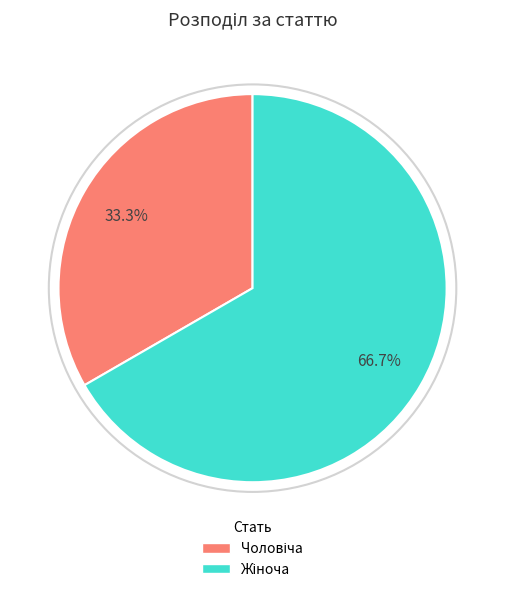

Does any single category account for the majority?

Yes